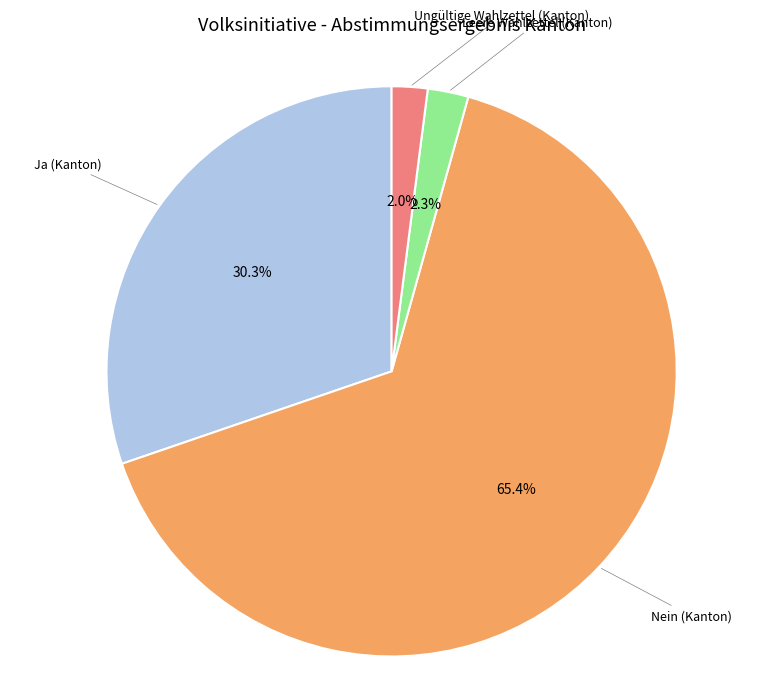

To the nearest percent, what is the difference between the largest and smallest slice percentages?

63%